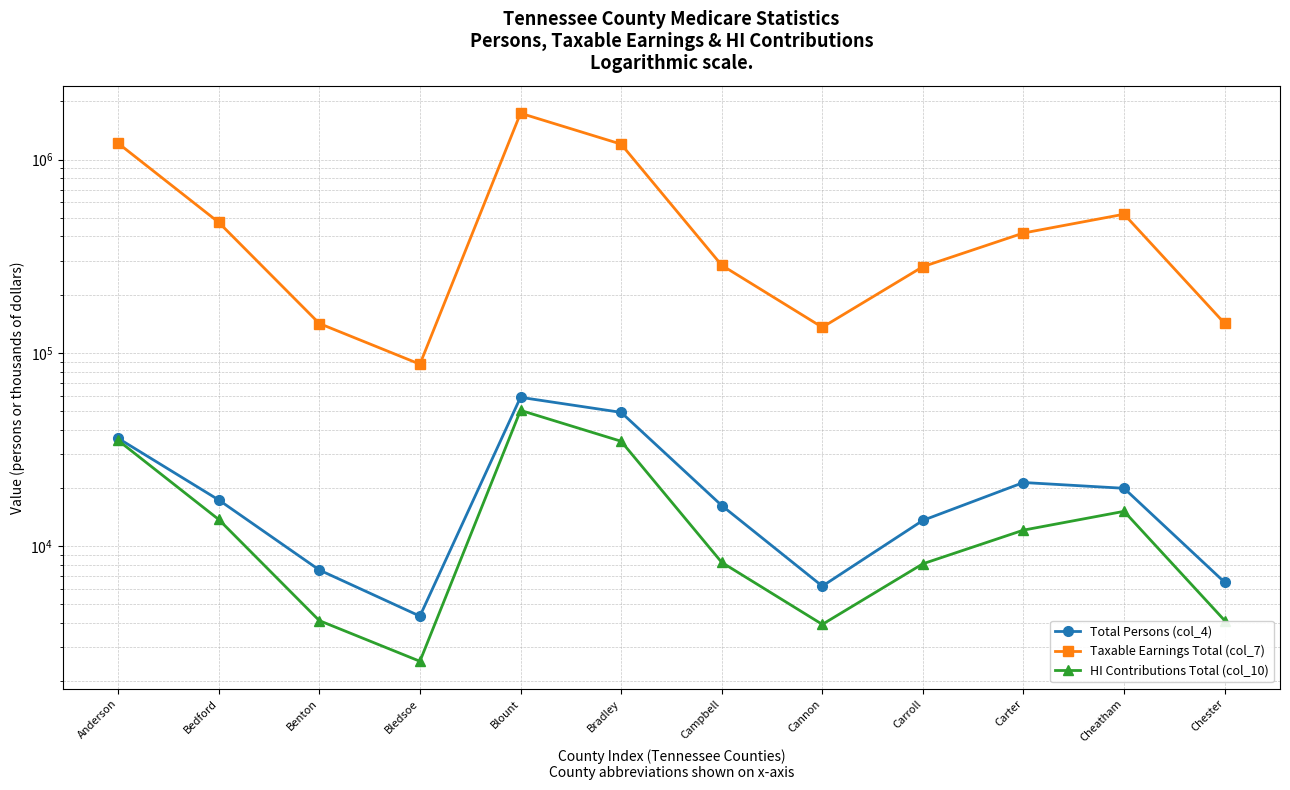

Rank the series at Blount from lowest to highest value.

HI Contributions Total (col_10), Total Persons (col_4), Taxable Earnings Total (col_7)